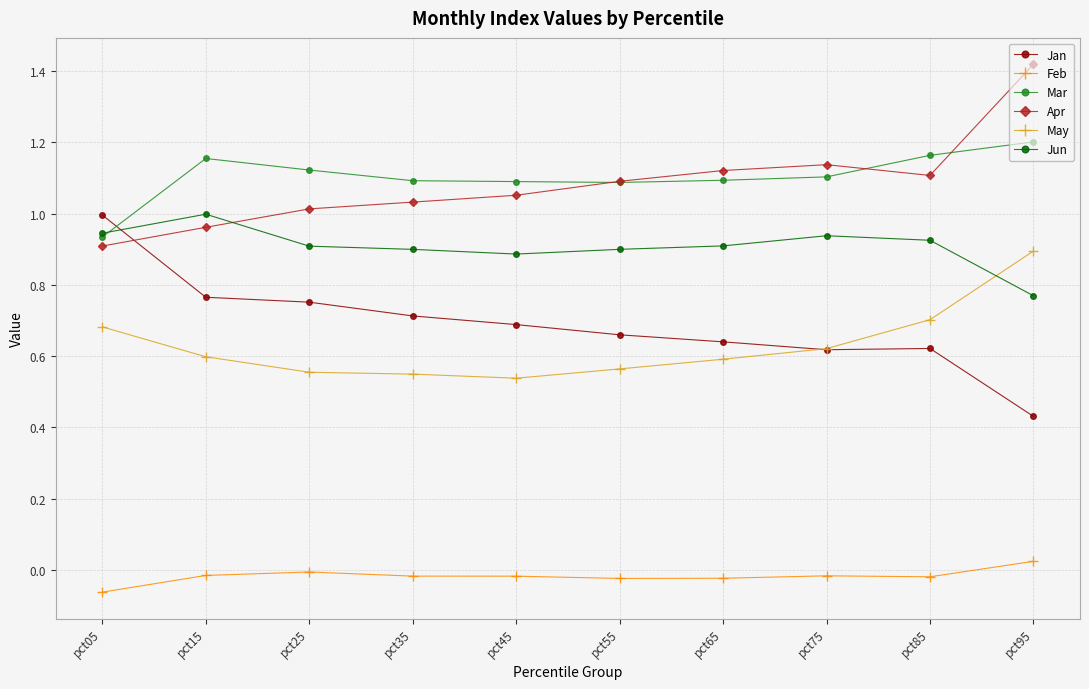

Which label corresponds to the largest value in the chart?

pct95